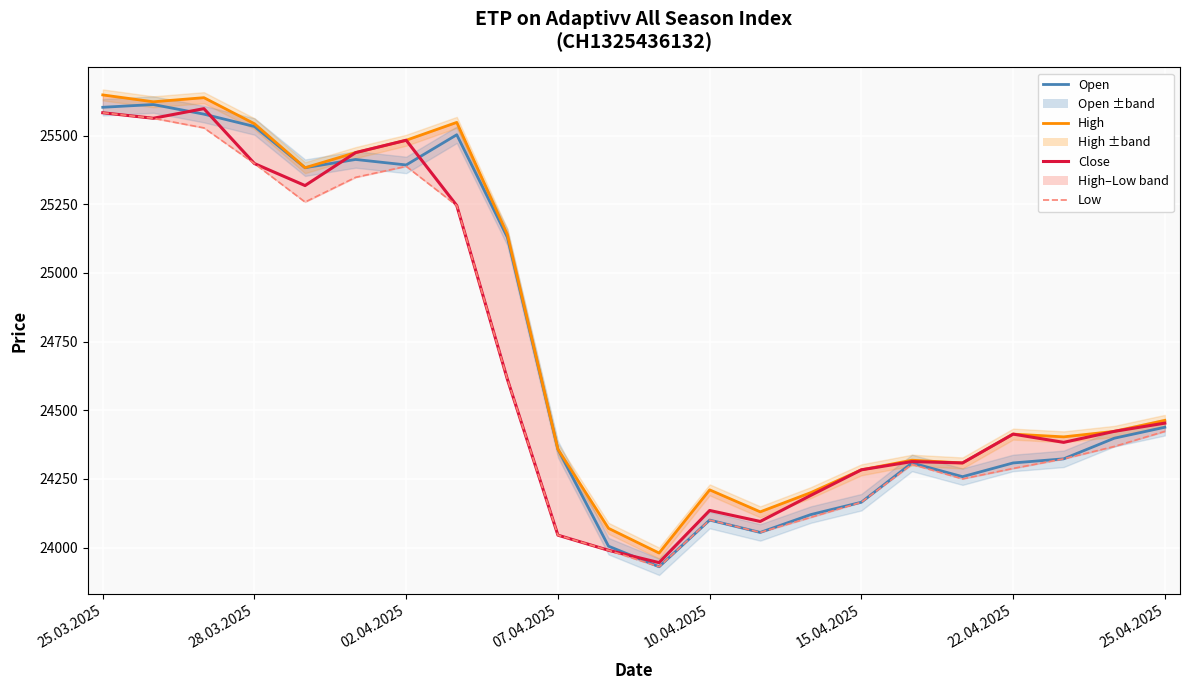

What is the label of the 17th point from the left?

16